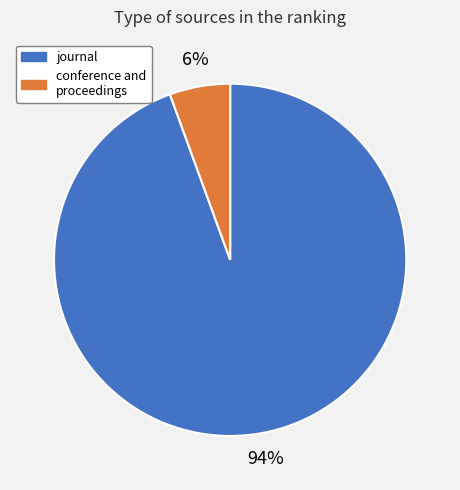

To the nearest percent, what is the average slice percentage?

50%